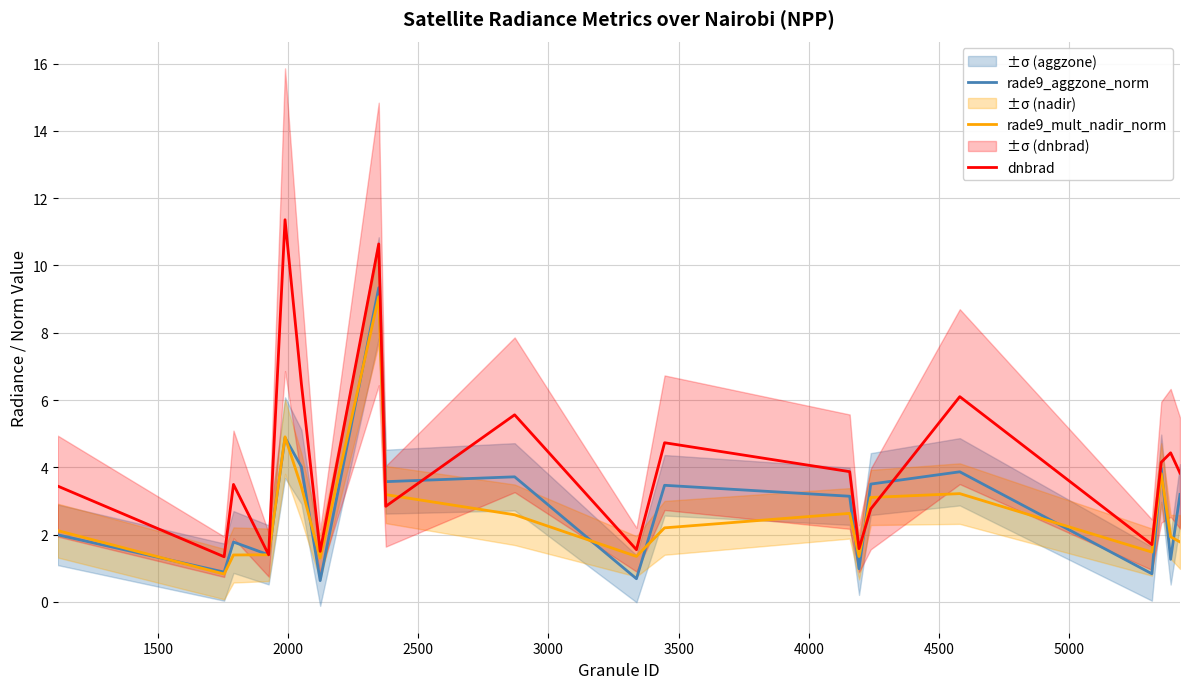

List the series in order of their peak value, lowest first.

rade9_mult_nadir_norm, rade9_aggzone_norm, dnbrad